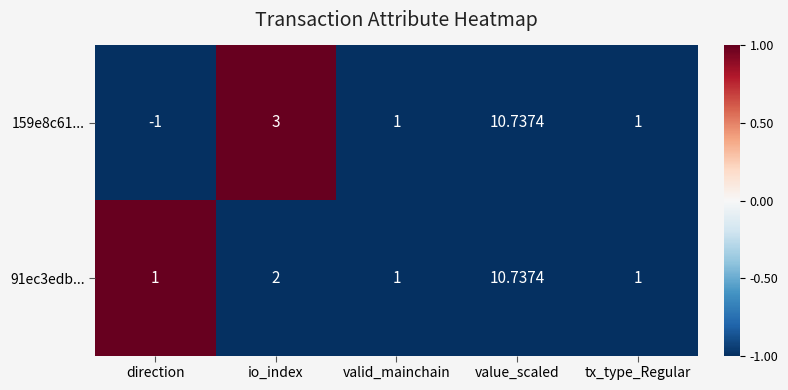

At which category is the sum across all series the highest?

value_scaled